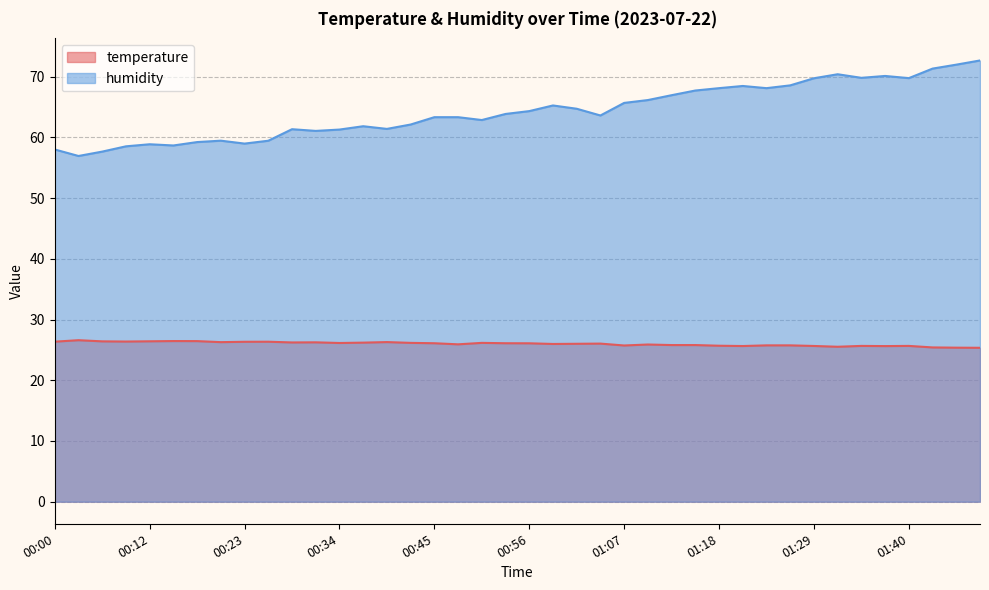

What is the sum of the temperature values at 00:12 and 00:45?

52.5